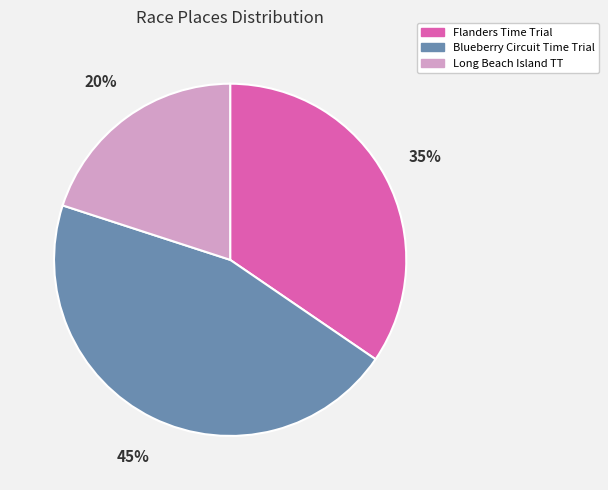

To the nearest percent, what is the difference between the largest and smallest slice percentages?

25%